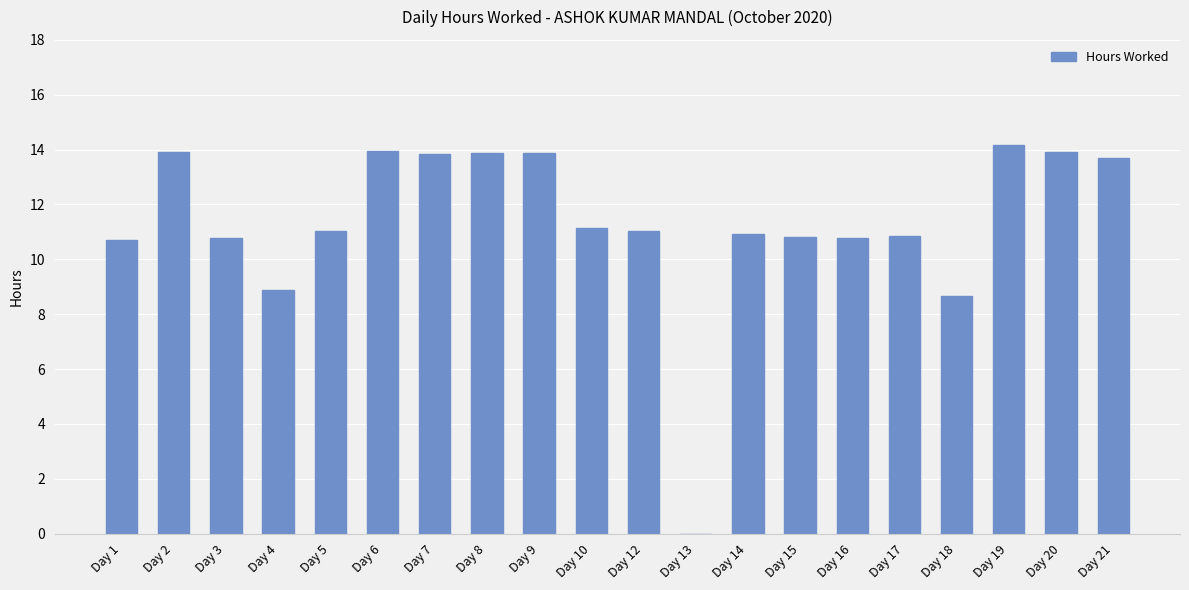

What is the sum of the values at Day 20 and Day 4?

22.8